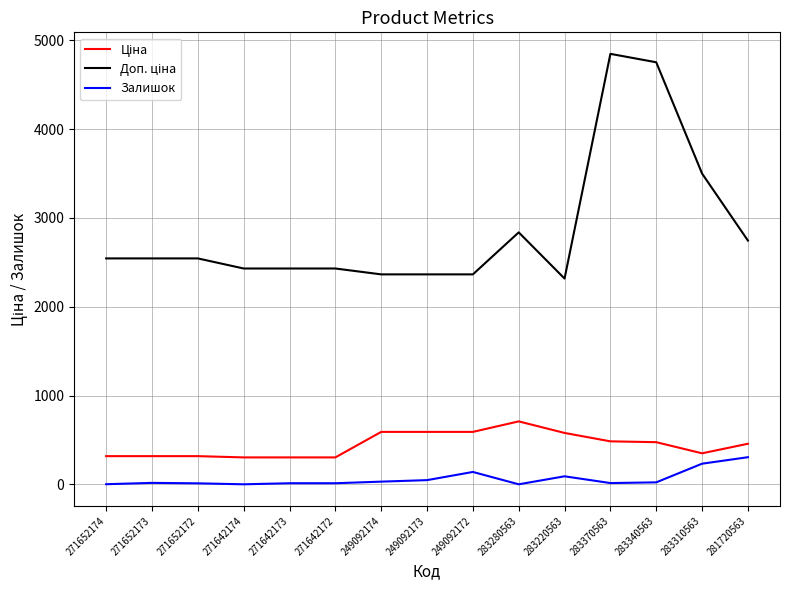

What is the greatest value displayed?

4845.9